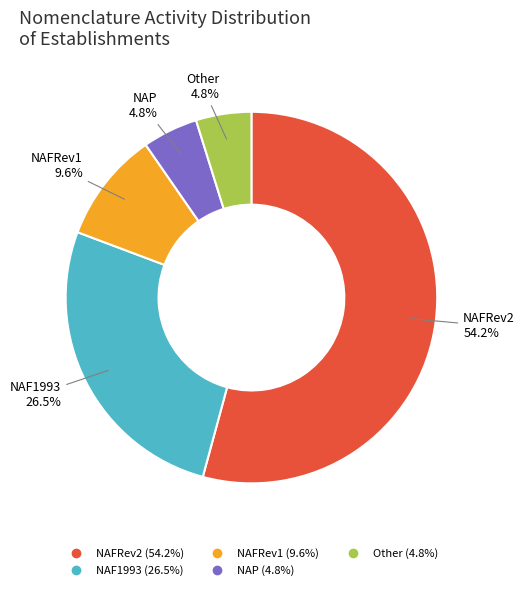

Does any single category account for the majority?

Yes